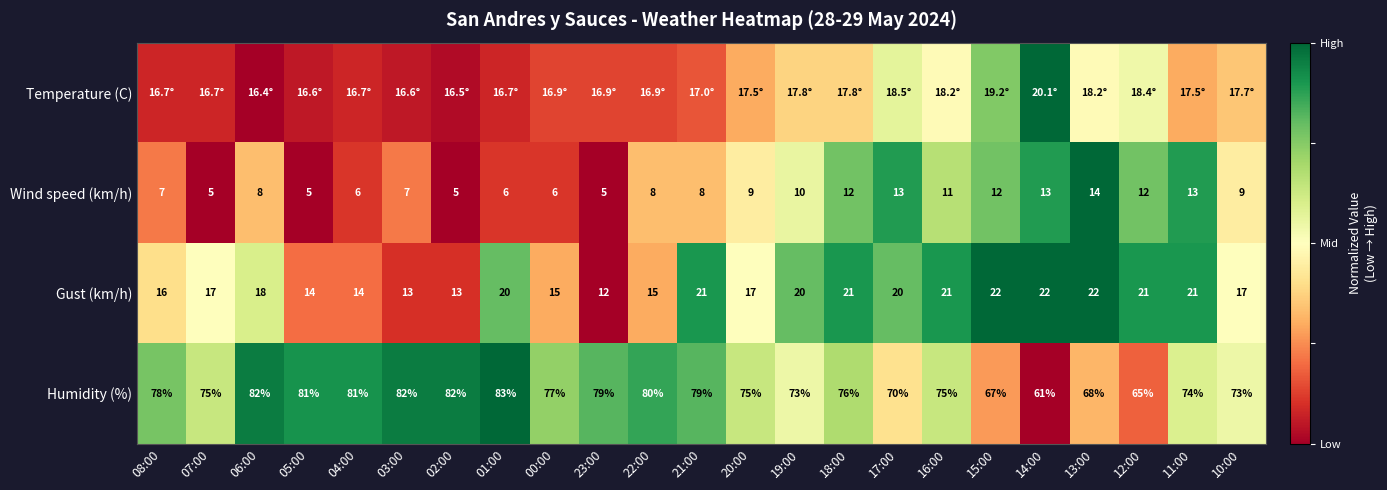

Is the value of Gust (km/h) at 05:00 greater than the value of Wind speed (km/h) at 01:00?

Yes